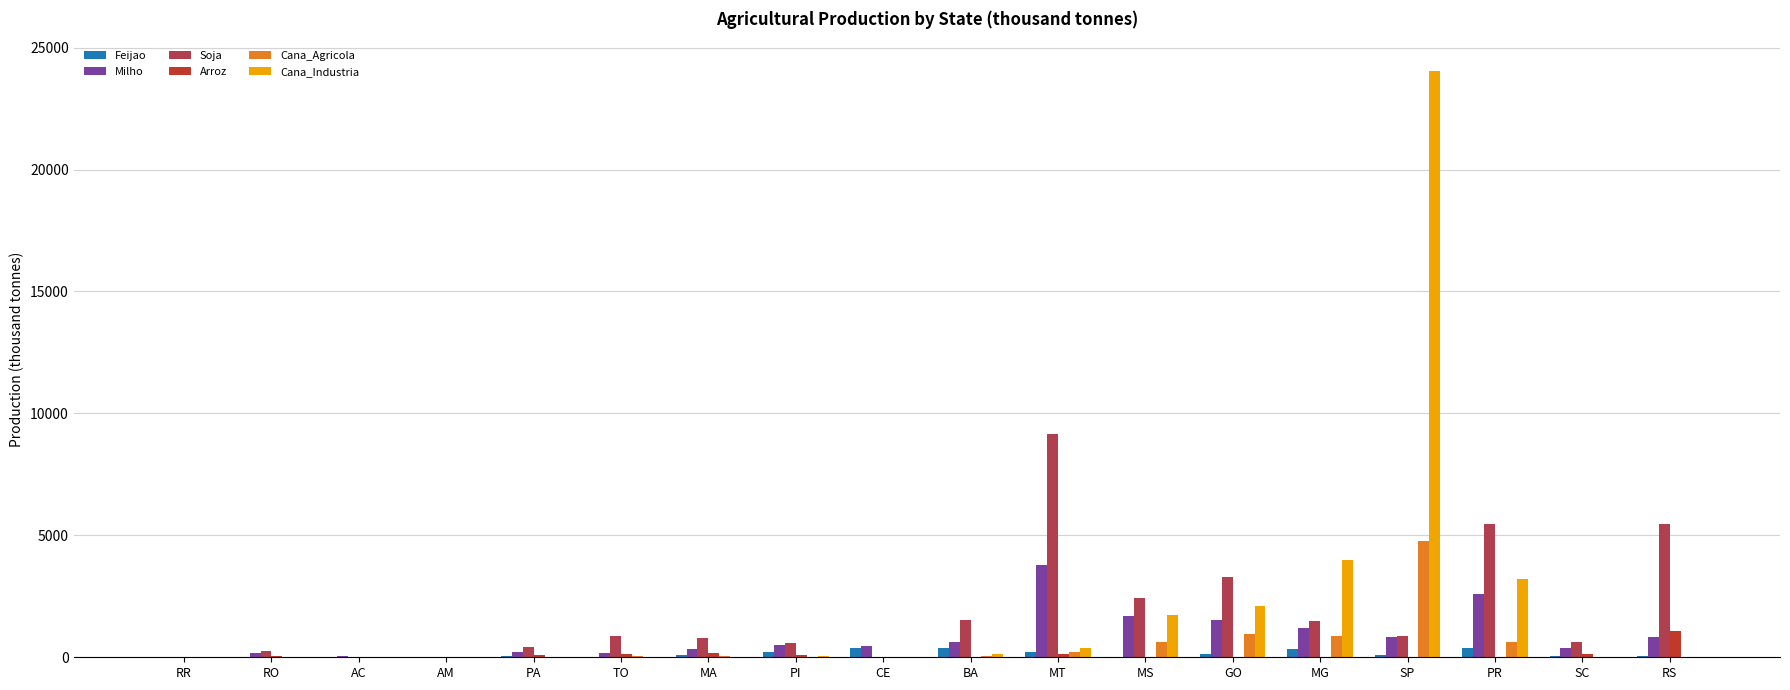

Count the number of categories in the chart.

18